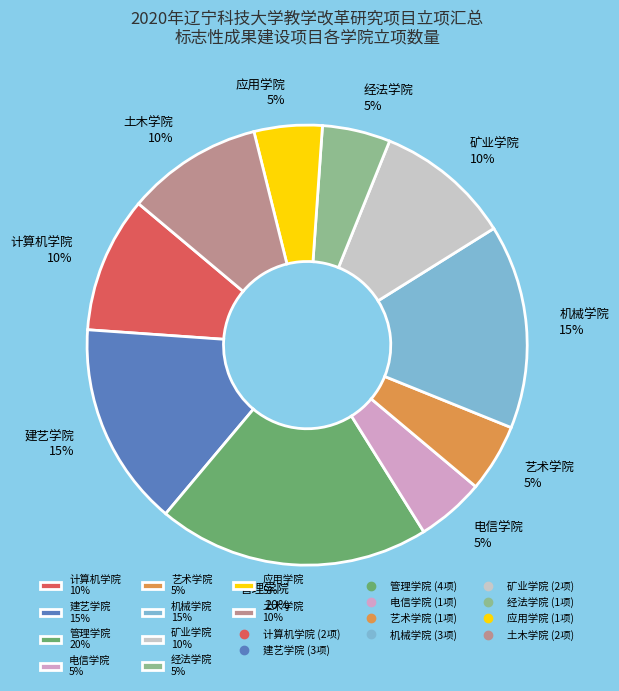

Do 建艺学院 15% and 计算机学院 10% together represent more than half of the pie?

No